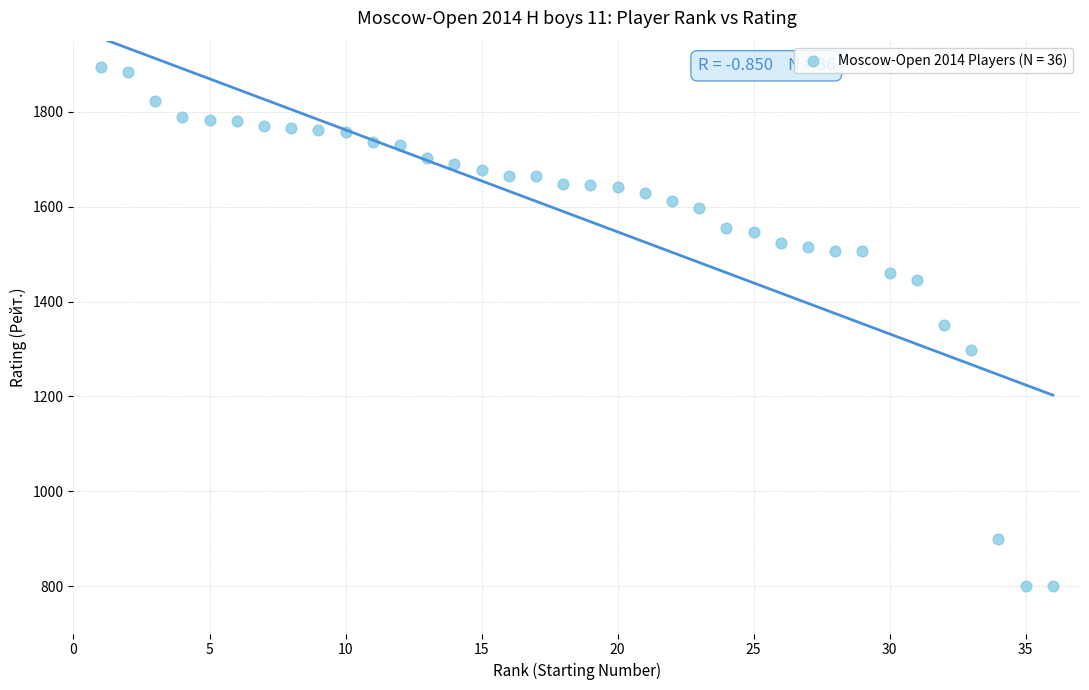

What is the range of Y values (max minus min)?

1094